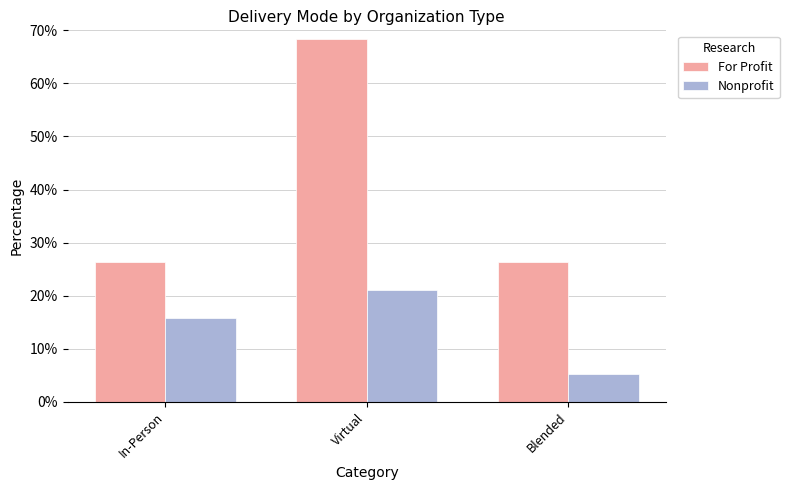

What is the approximate value of For Profit at Blended?

26.3